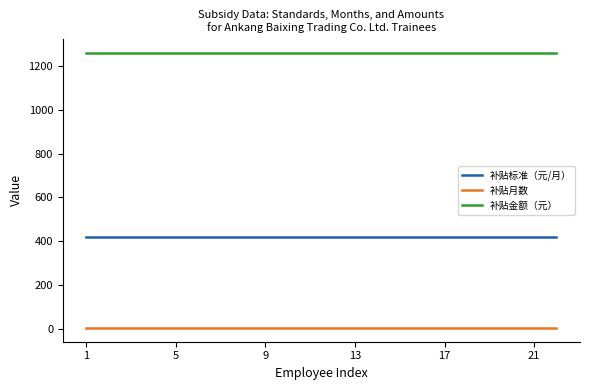

What is the maximum value for 补贴金额（元）?

1260